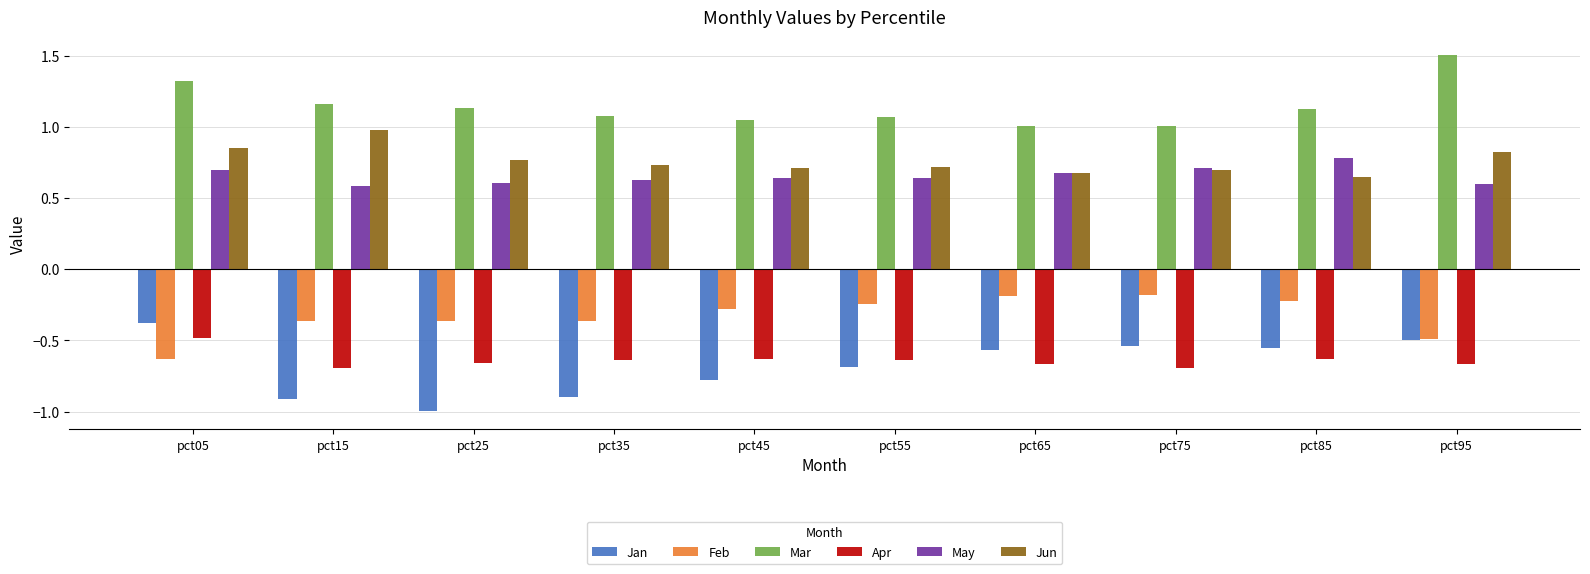

How many series are shown in this chart?

6